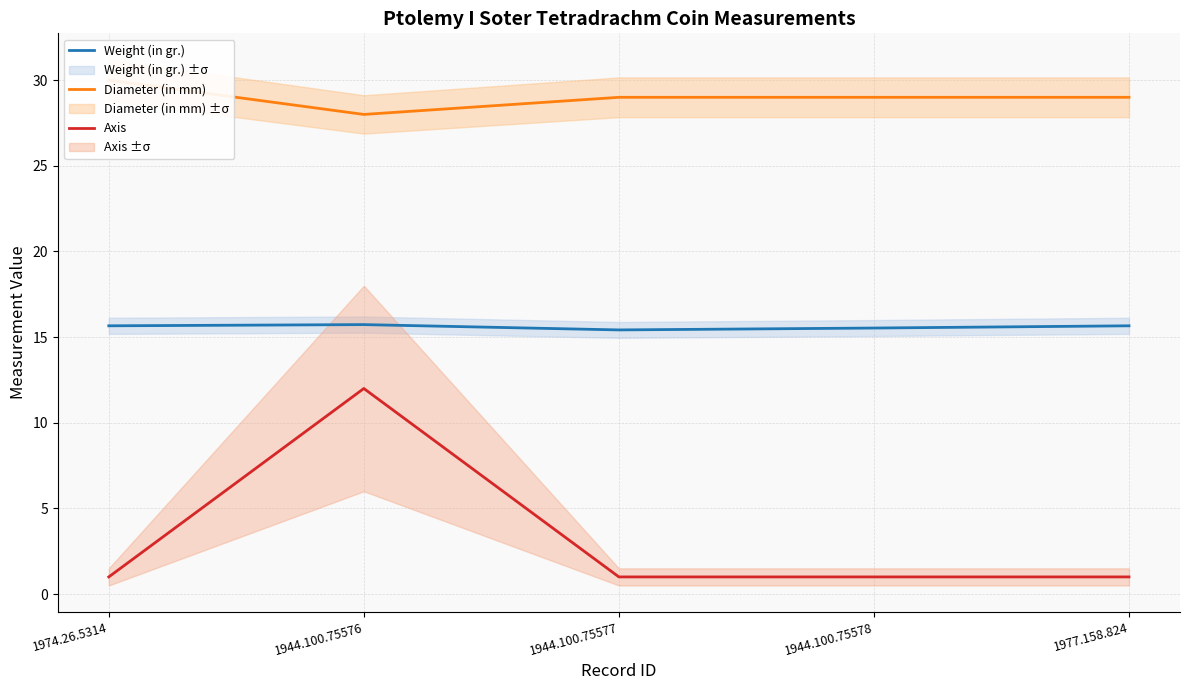

How many interior local peaks does the Weight (in gr.) series have?

1